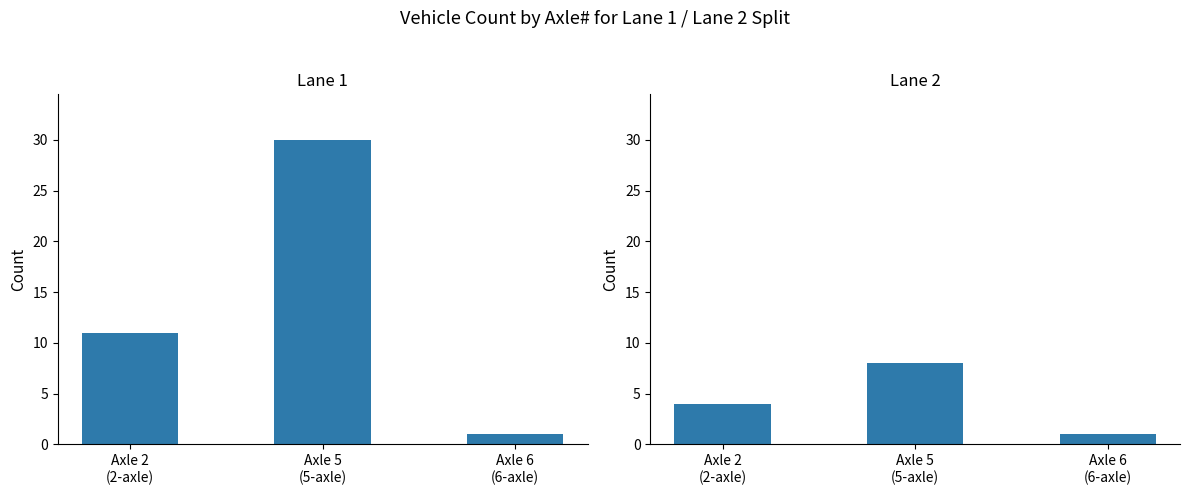

Reading right to left, what are all the values shown in this chart?

Lane 1: Axle 6
(6-axle)=1	Axle 5
(5-axle)=30	Axle 2
(2-axle)=11
Lane 2: Axle 6
(6-axle)=1	Axle 5
(5-axle)=8	Axle 2
(2-axle)=4